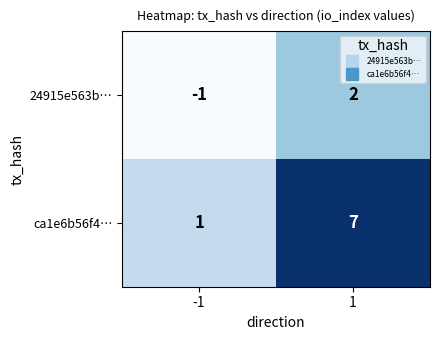

Reading left to right, list all the values displayed in this chart.

24915e563b…: -1=-1	1=2
ca1e6b56f4…: -1=1	1=7